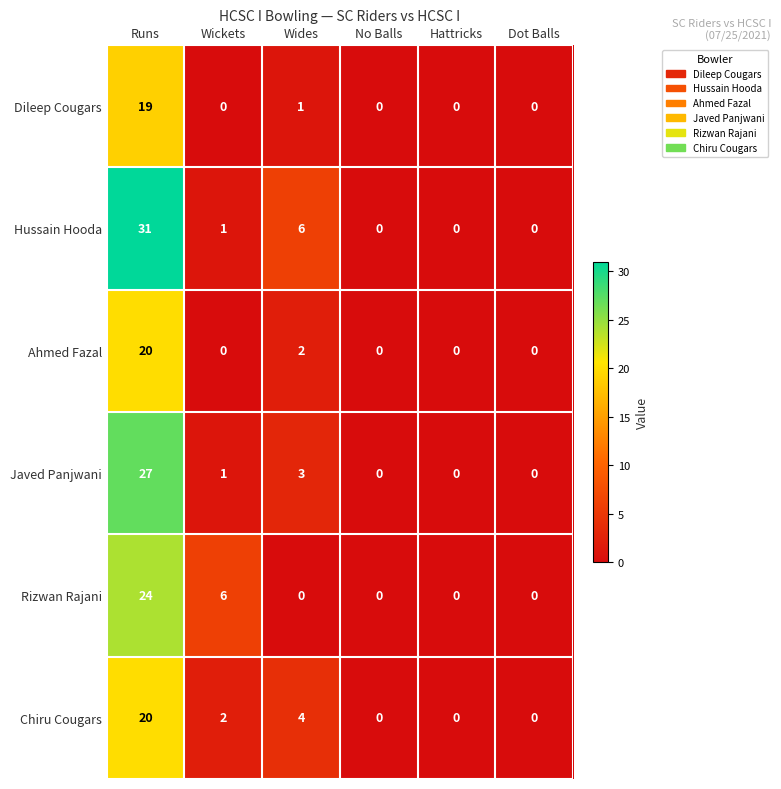

The value of Ahmed Fazal at Dot Balls is -8. True or false?

False